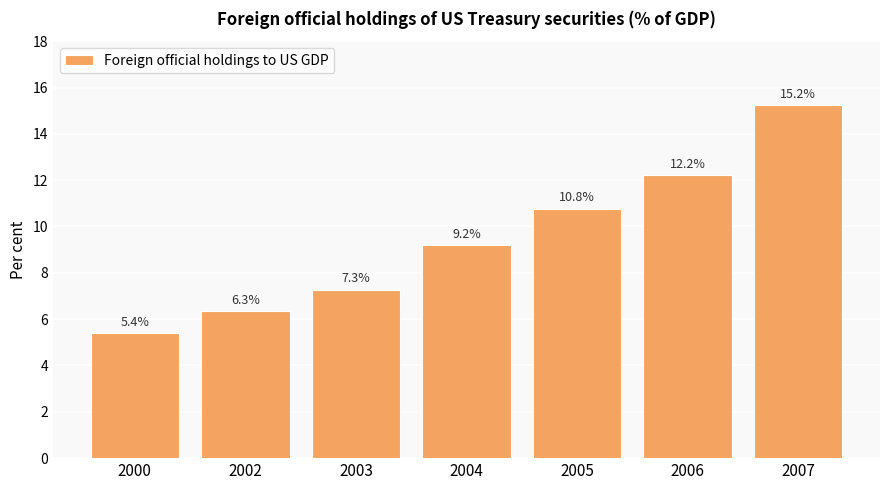

Reading right to left, transcribe all the data shown in this chart.

2007=15.2	2006=12.2	2005=10.8	2004=9.2	2003=7.3	2002=6.3	2000=5.4